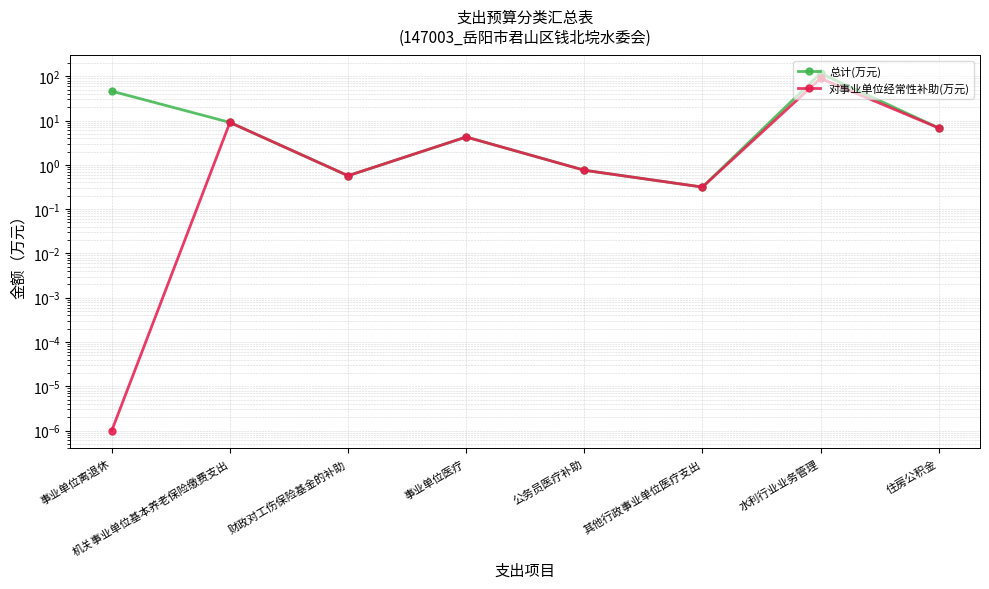

The 对事业单位经常性补助(万元) series shows 0.0 at 事业单位离退休. True or false?

True